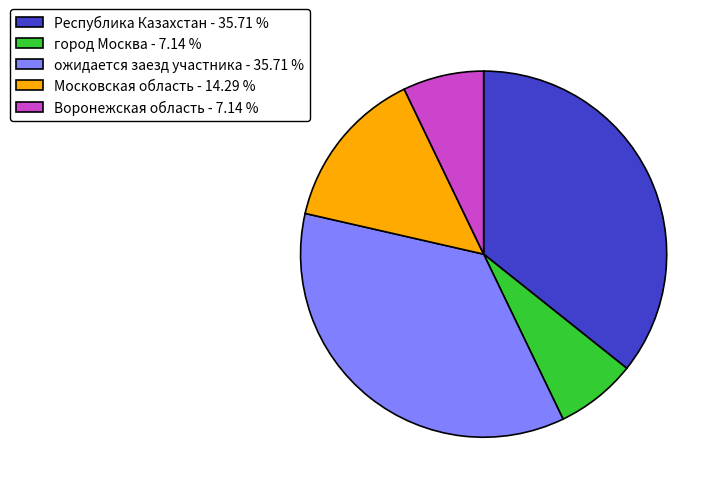

Approximately how many times larger is the value at ожидается заезд участника - 35.71 % compared to Московская область - 14.29 %?

2.5